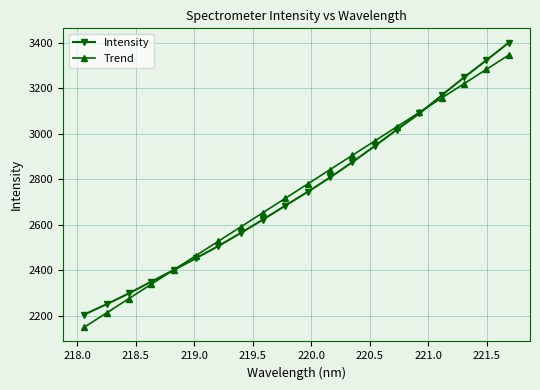

What is the maximum value for Intensity?

3400.1